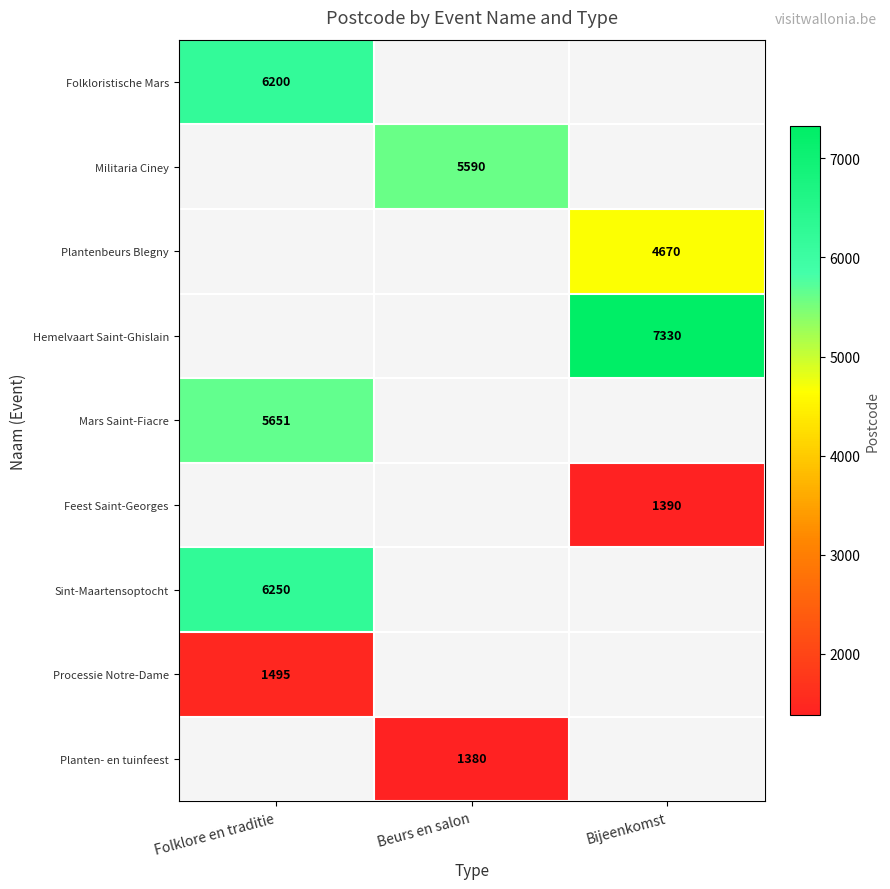

Is it true that Processie Notre-Dame equals 1495 at Folklore en traditie?

True